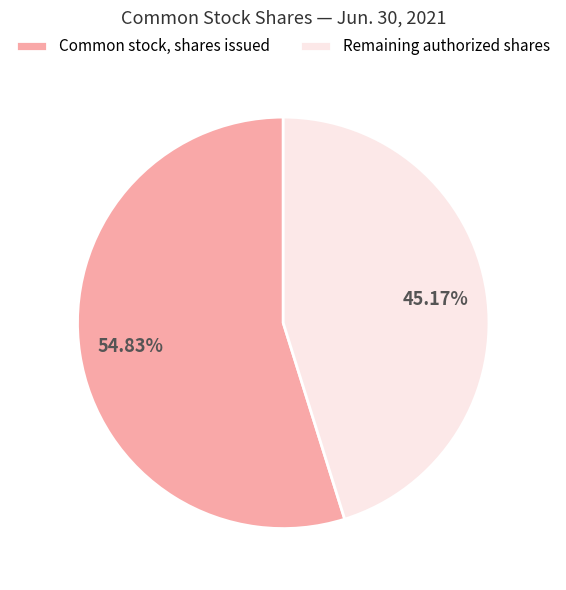

How many segments does this pie chart have?

2